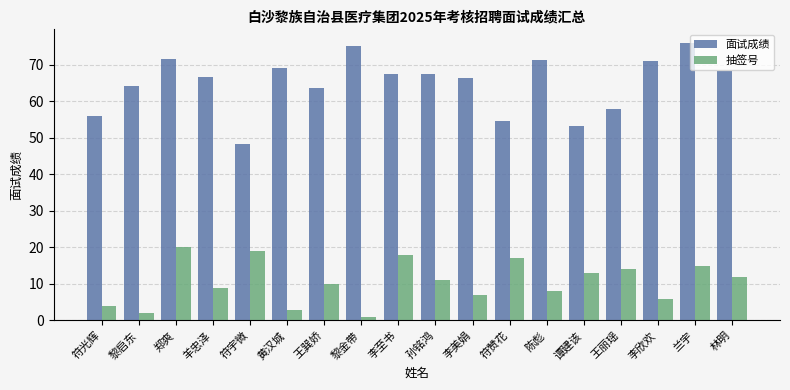

List the series in order of their overall mean, highest first.

面试成绩, 抽签号